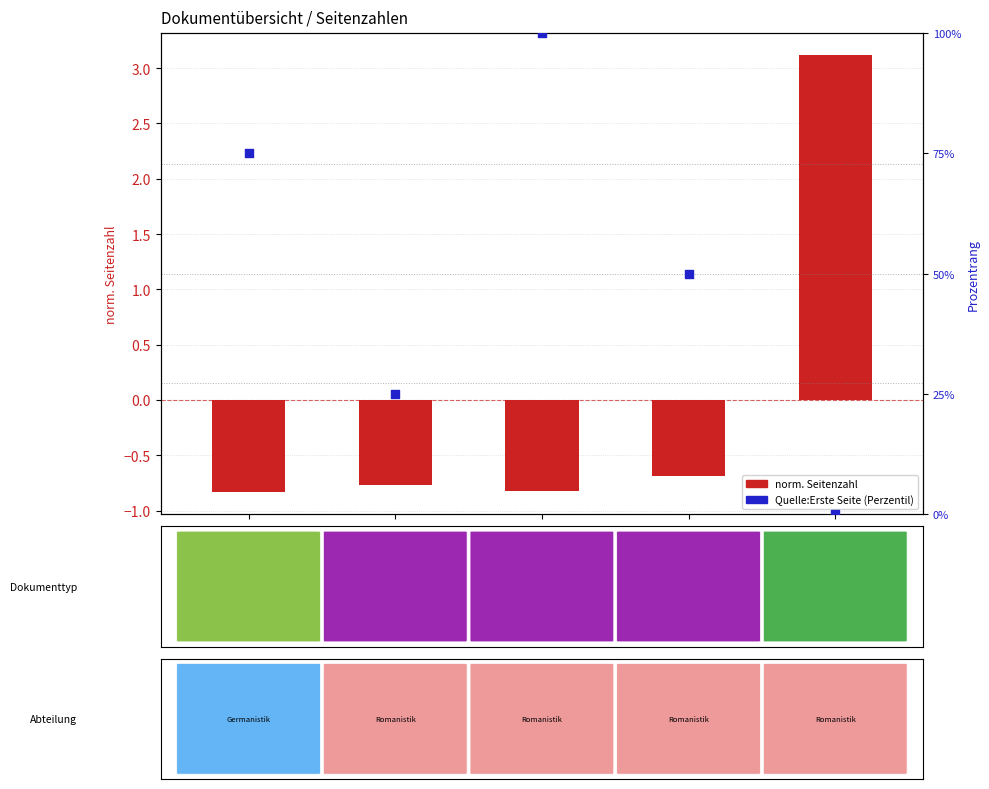

Between OPUS4-47869 and OPUS4-43819, which is larger?

OPUS4-47869